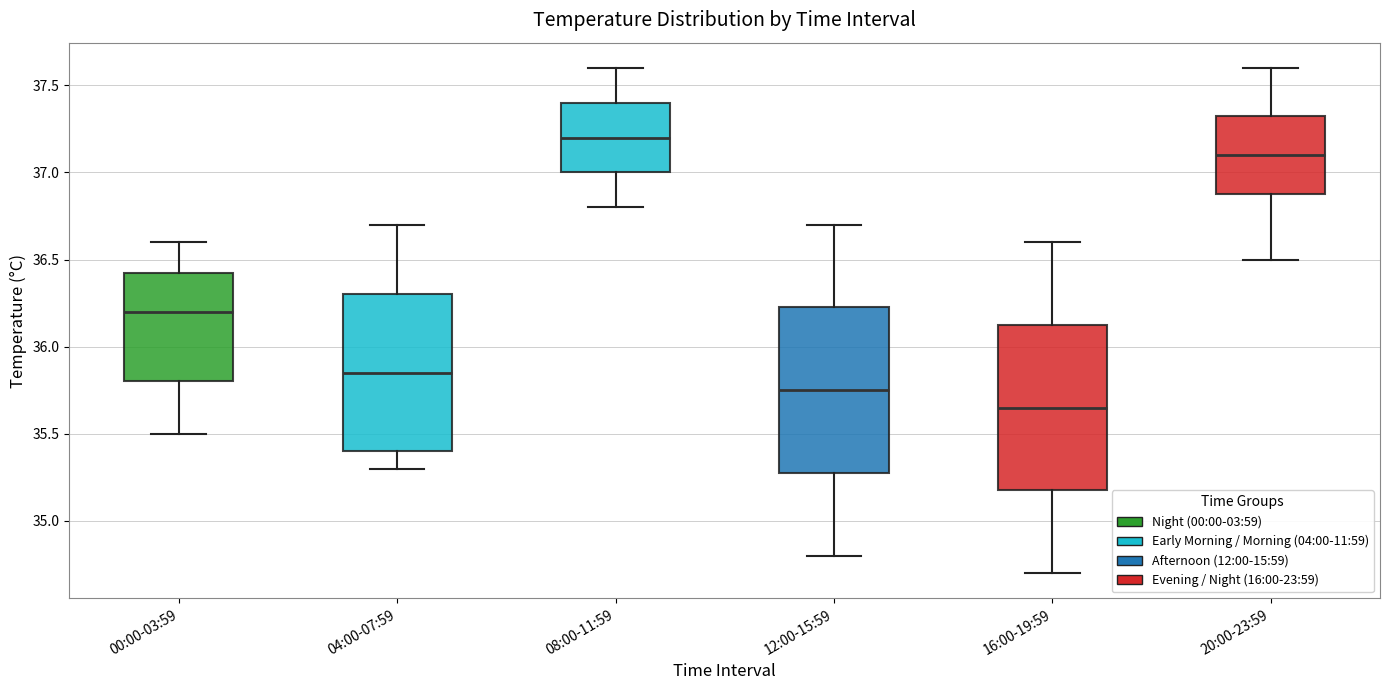

Reading left to right, transcribe this box plot: for each box, give where its median line is, the range the box spans, and where its two whiskers end, as read against the y-axis. The values are not printed on the chart, so give them approximately, as read against the axis.

00:00-03:59: median 36.20, box 35.80 to 36.45, whiskers 35.50 to 36.60
04:00-07:59: median 35.85, box 35.40 to 36.30, whiskers 35.30 to 36.70
08:00-11:59: median 37.20, box 37.00 to 37.40, whiskers 36.80 to 37.60
12:00-15:59: median 35.75, box 35.30 to 36.25, whiskers 34.80 to 36.70
16:00-19:59: median 35.65, box 35.20 to 36.15, whiskers 34.70 to 36.60
20:00-23:59: median 37.10, box 36.90 to 37.35, whiskers 36.50 to 37.60